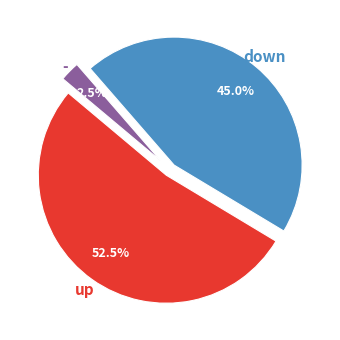

How many segments does this pie chart have?

3